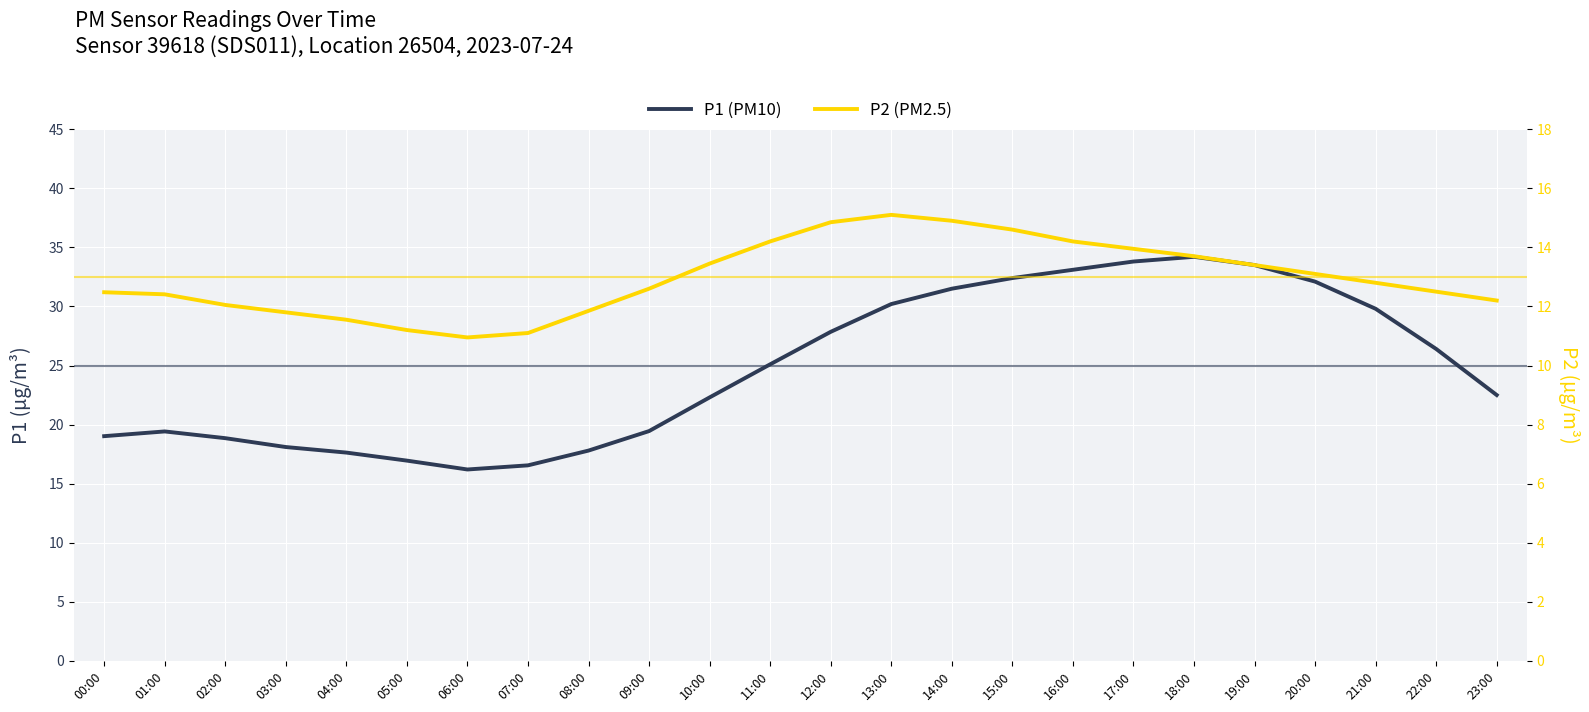

How many data points in P1 (PM10) are less than 25?

12